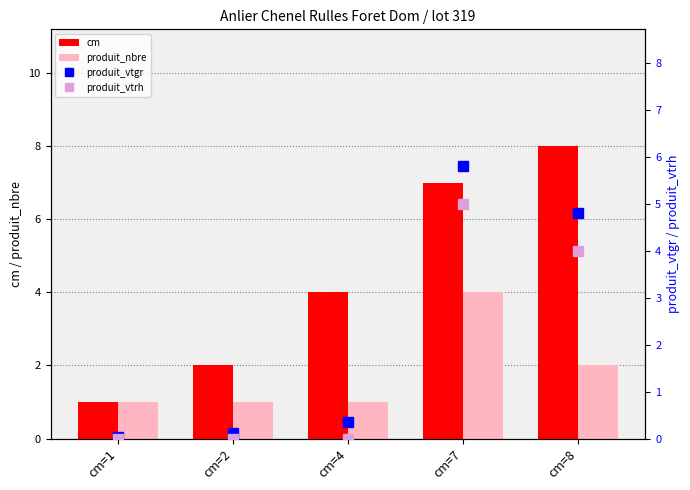

Is it true that produit_vtrh equals -1.6 at cm=1?

False